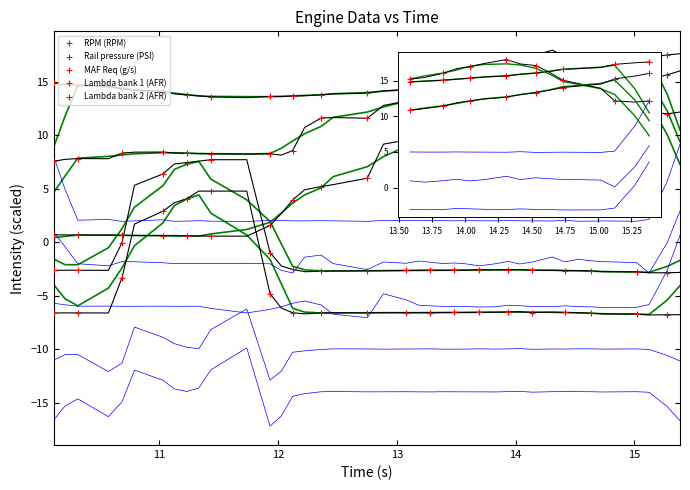

List the series in order of their peak value, highest first.

RPM (RPM), Rail pressure (PSI), MAF Req (g/s), Lambda bank 1 (AFR), Lambda bank 2 (AFR)